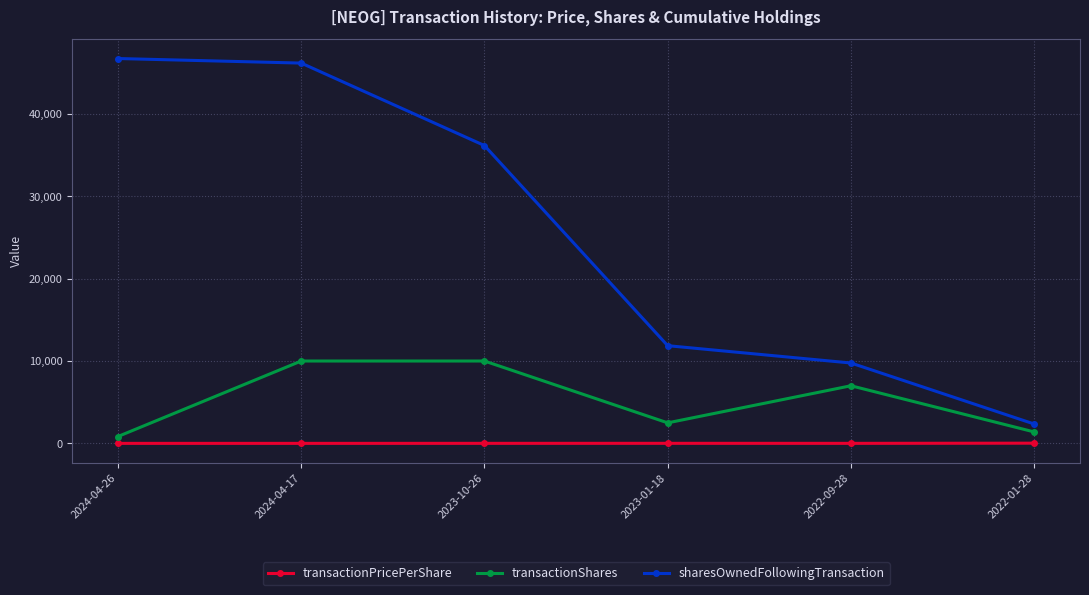

Is it true that sharesOwnedFollowingTransaction equals 4788.1 at 2022-09-28?

False